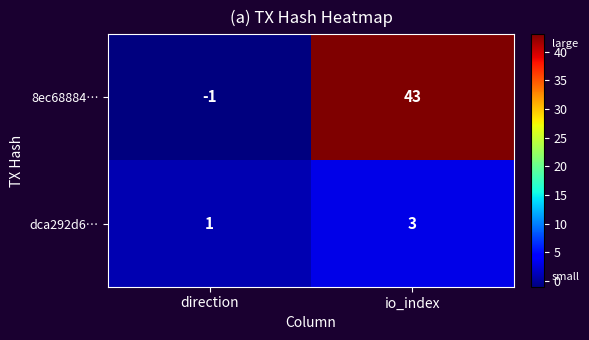

What is the sum of the 8ec68884… values at io_index and direction?

42